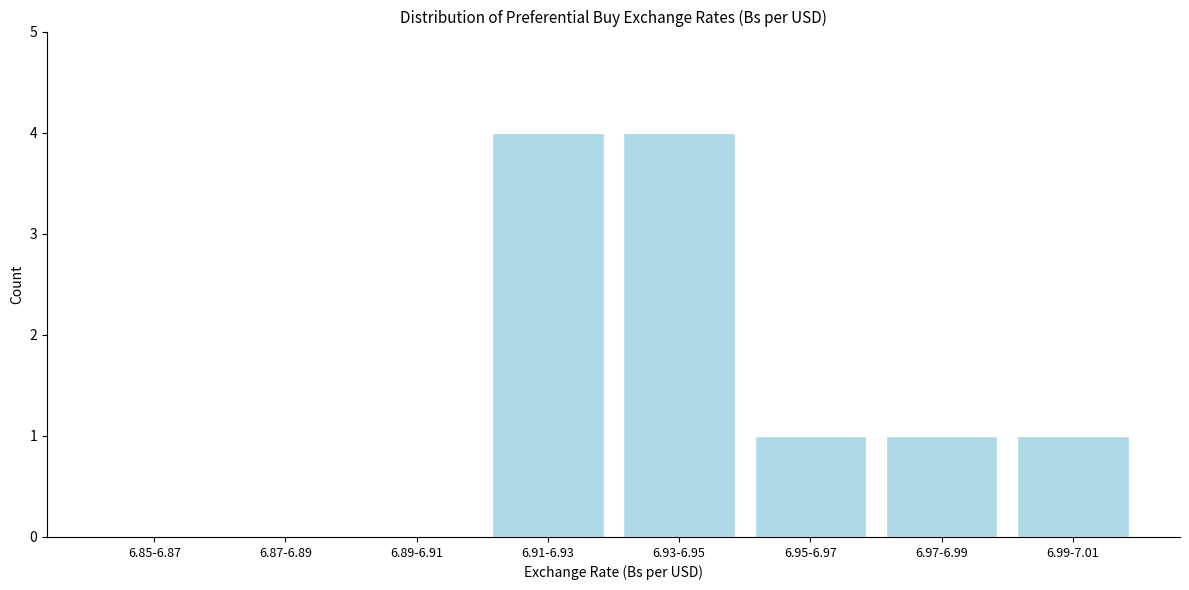

Reading left to right, transcribe all the data shown in this chart.

6.85-6.87=0	6.87-6.89=0	6.89-6.91=0	6.91-6.93=4	6.93-6.95=4	6.95-6.97=1	6.97-6.99=1	6.99-7.01=1